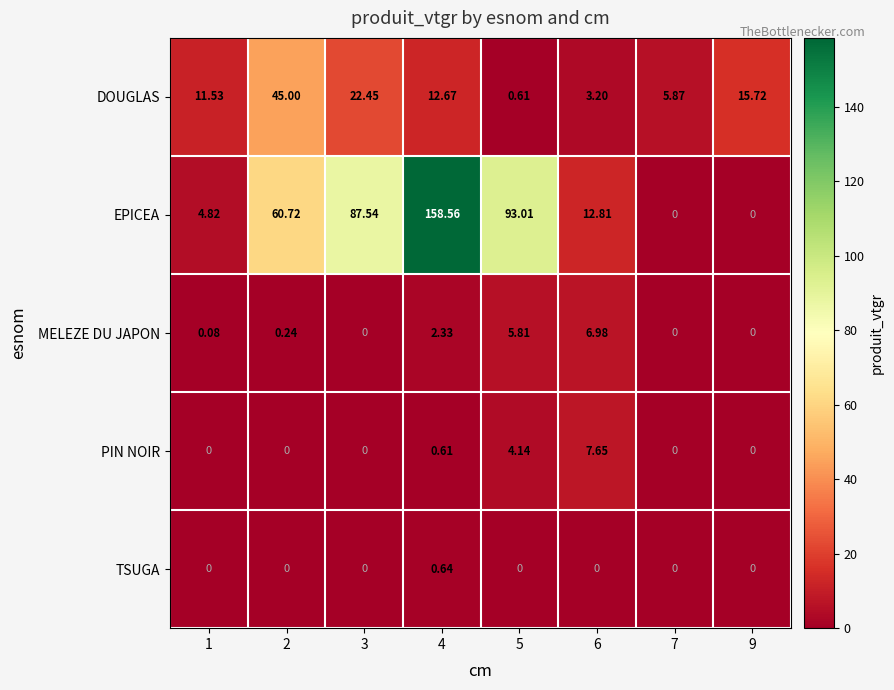

Which series has the largest total across all categories?

EPICEA